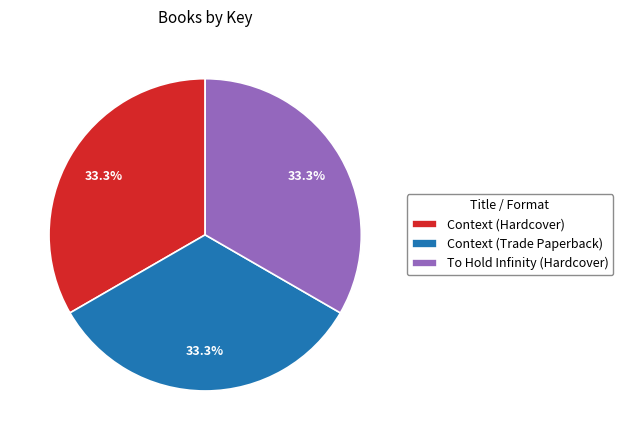

How many segments does this pie chart have?

3